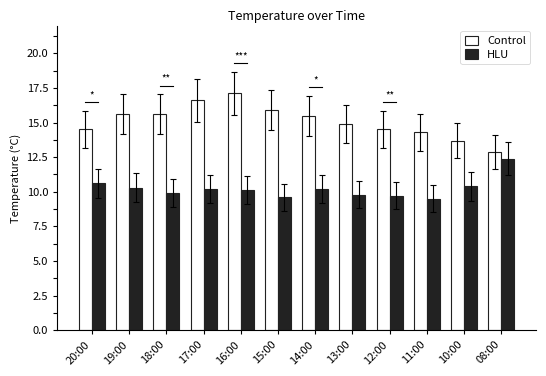

List the series in order of their overall mean, lowest first.

HLU, Control